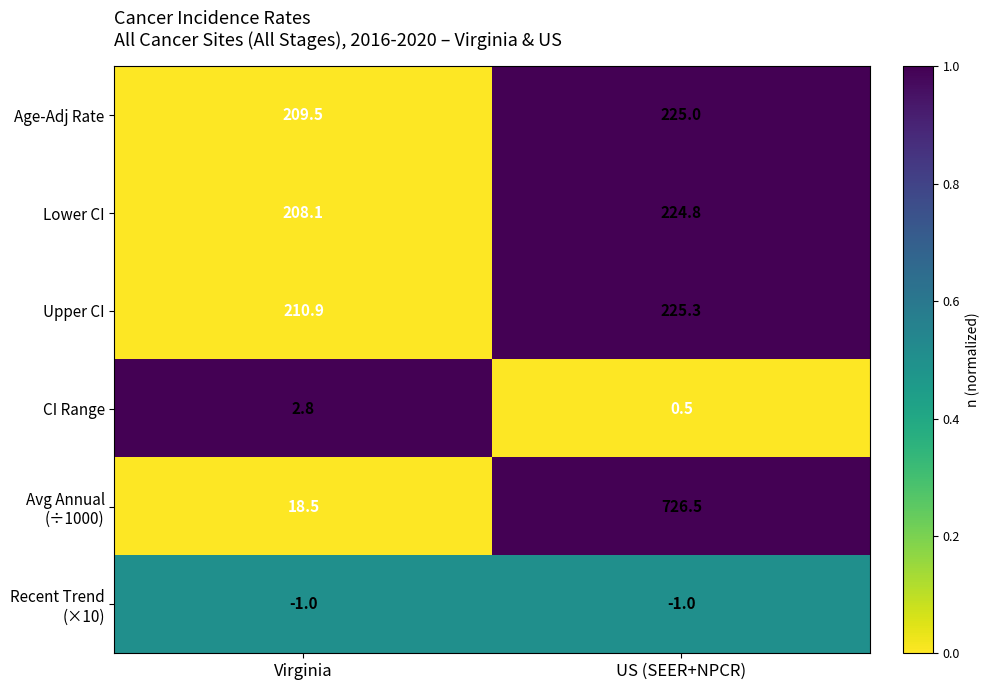

What is the spread (max minus min) of values at Virginia?

211.9